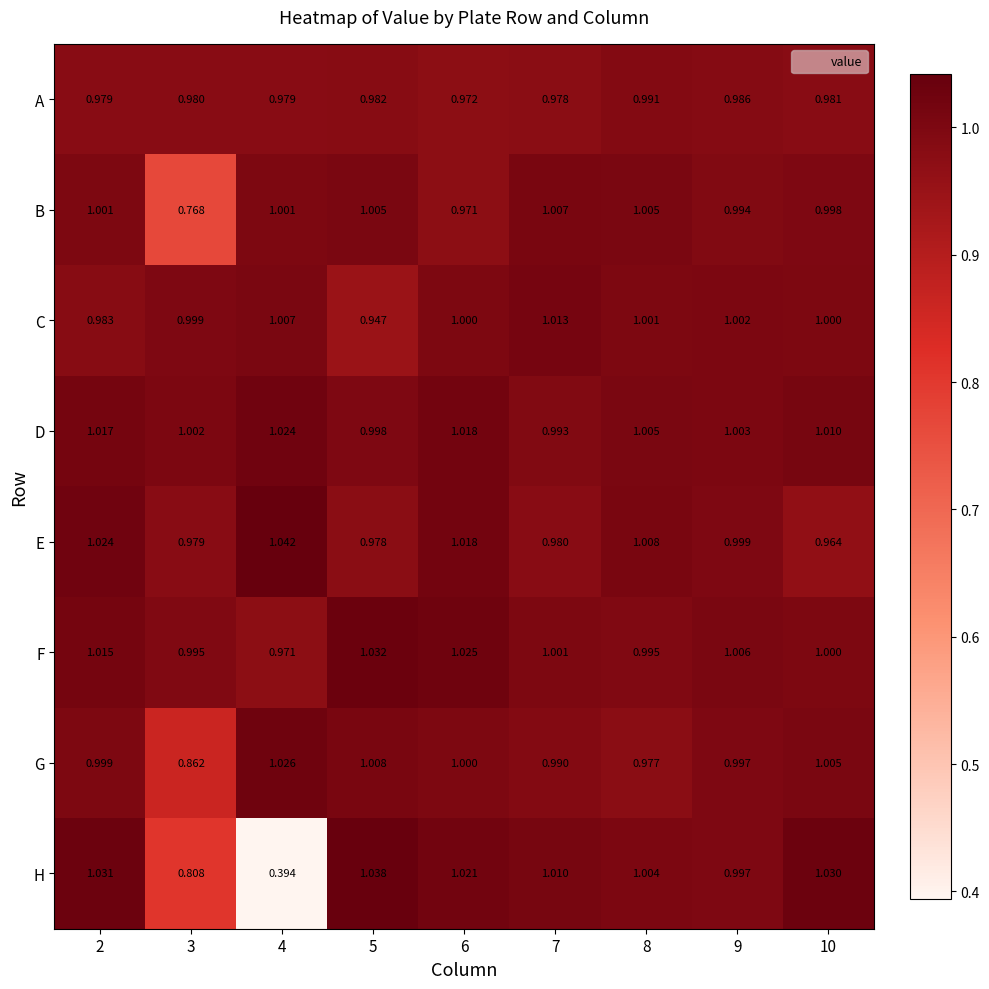

At which category is the sum across all series the highest?

2